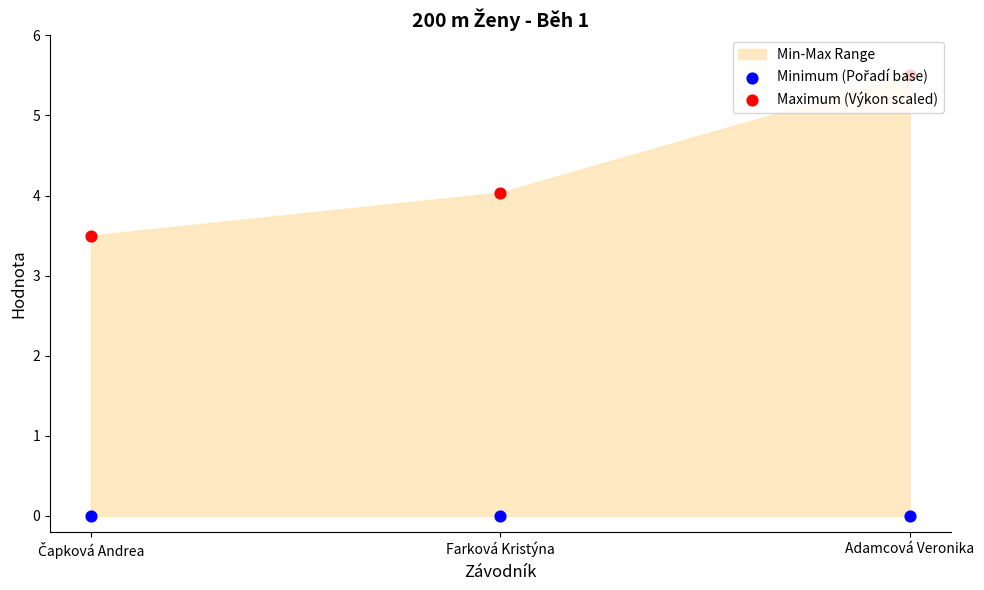

Is the value of Minimum (Pořadí base) at Adamcová Veronika greater than the value of Maximum (Výkon scaled) at Adamcová Veronika?

No